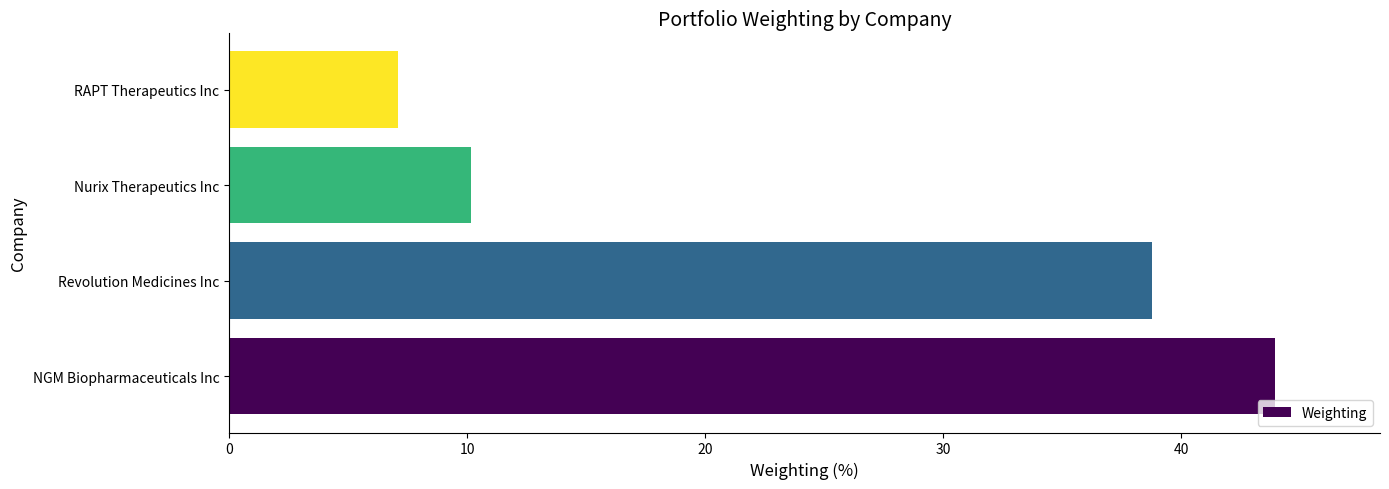

What is the smallest value displayed?

7.1